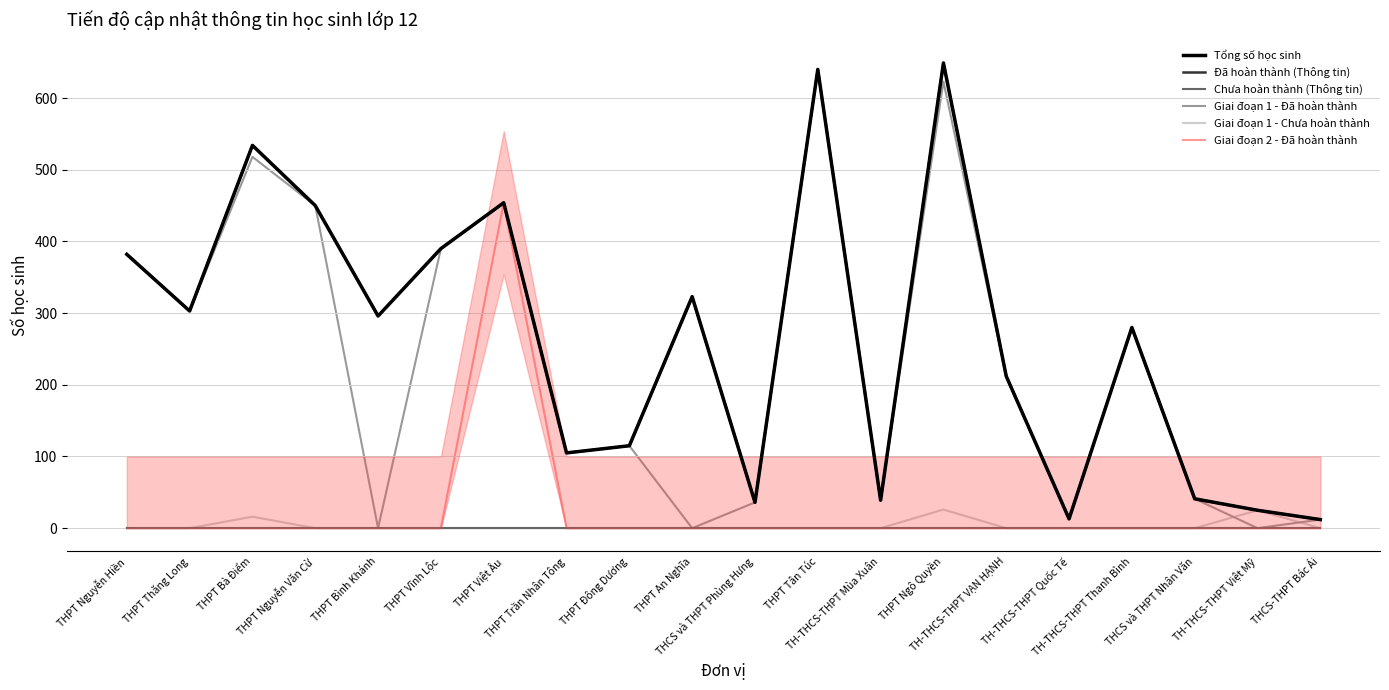

Does the chart display data point markers on the line(s)?

No